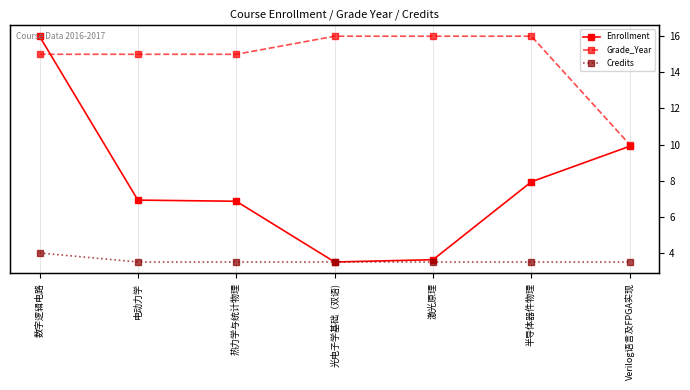

Where is Credits nearest to the value 3?

电动力学